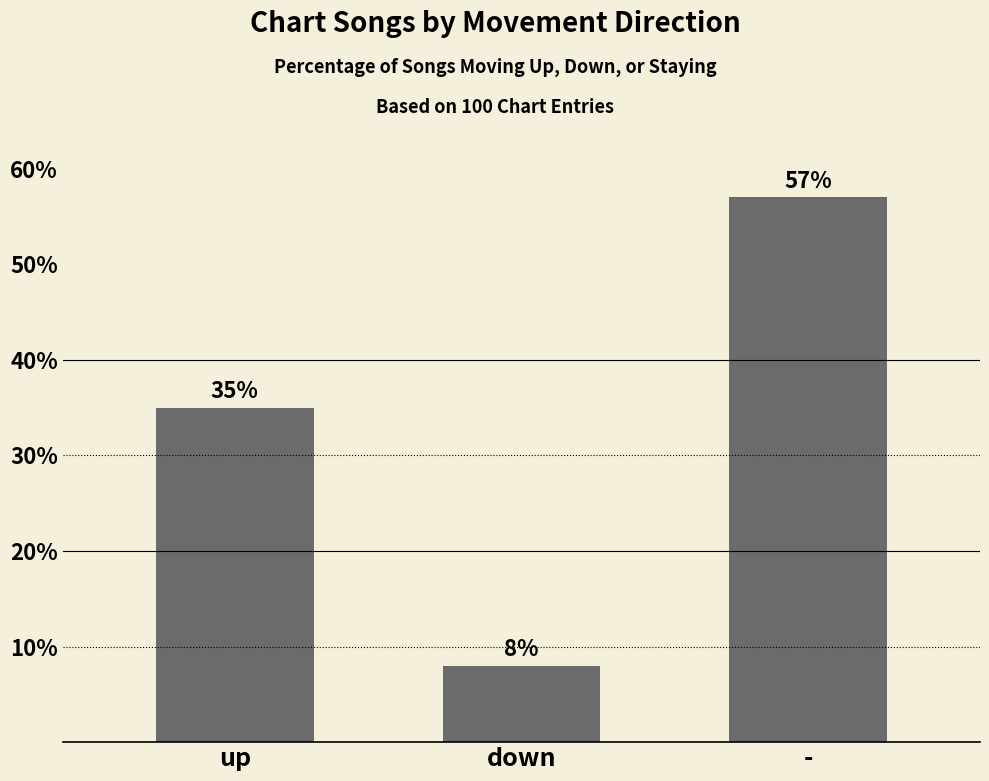

How many data points does each series have?

3